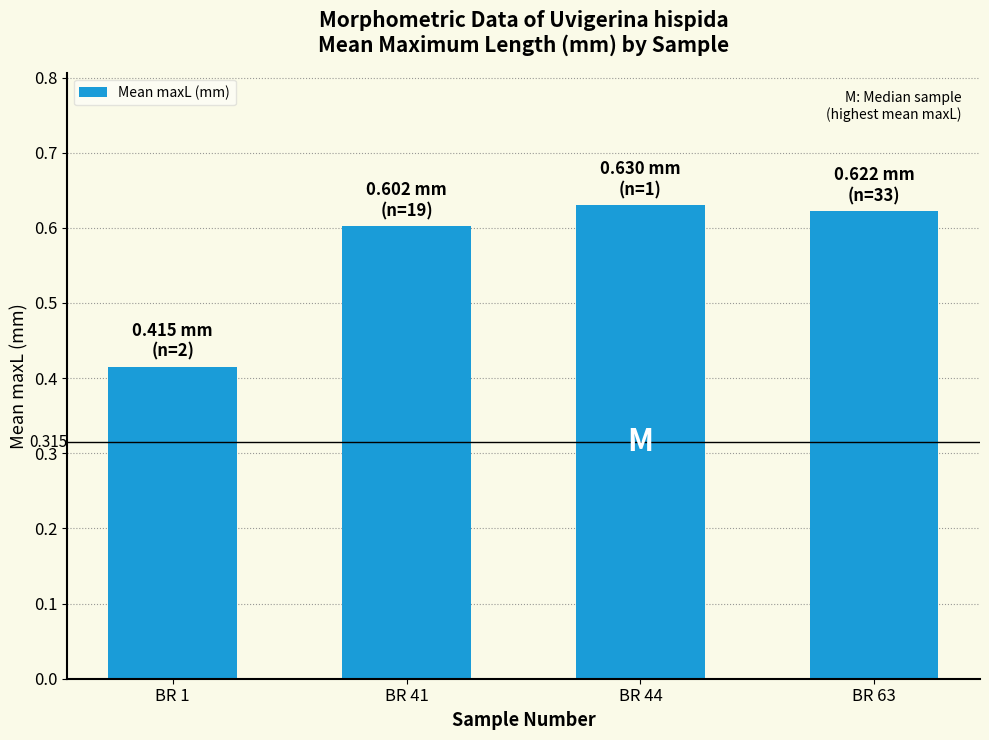

Count the number of data series in this chart.

1